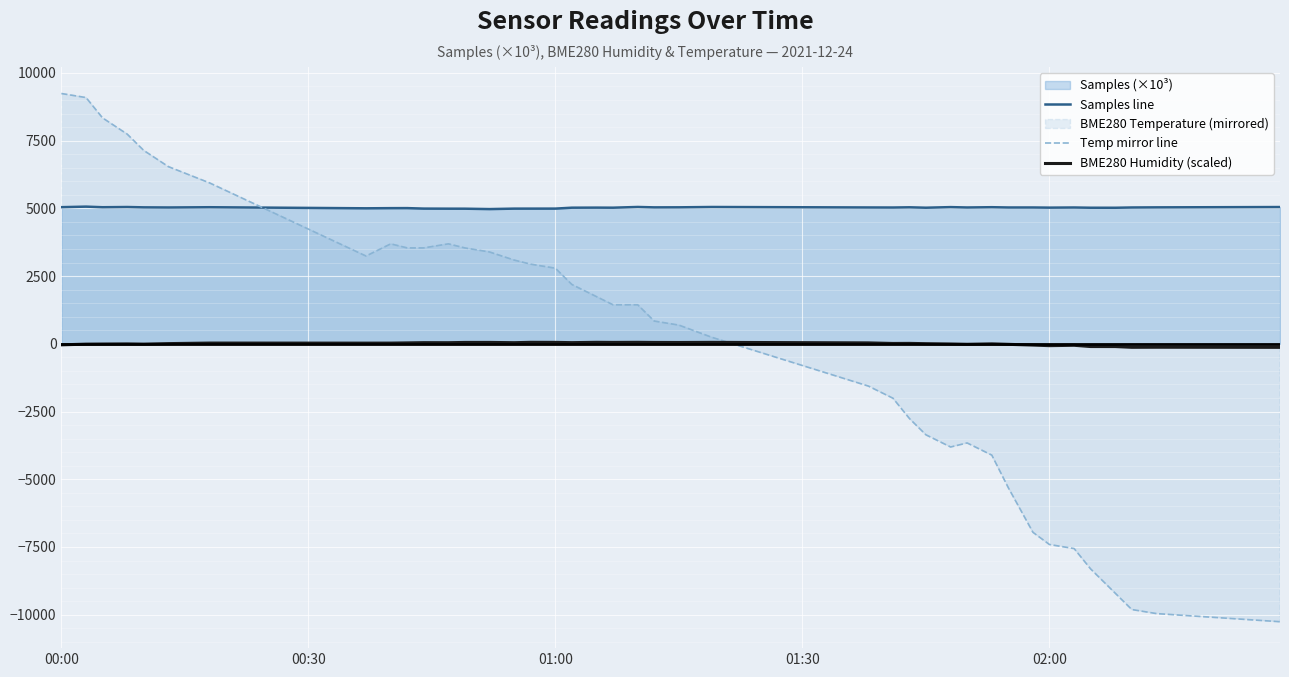

Which series has the widest spread of values?

Temp mirror line